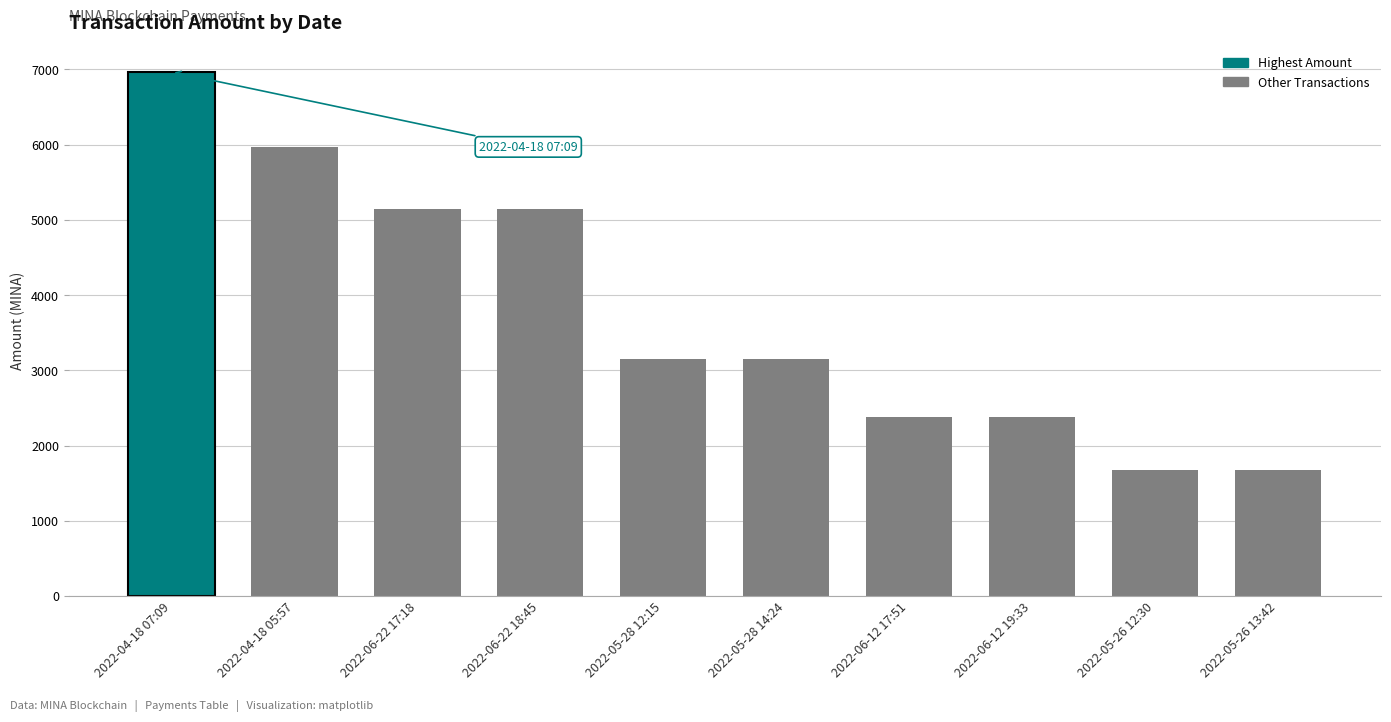

How many data points are above 3149?

5